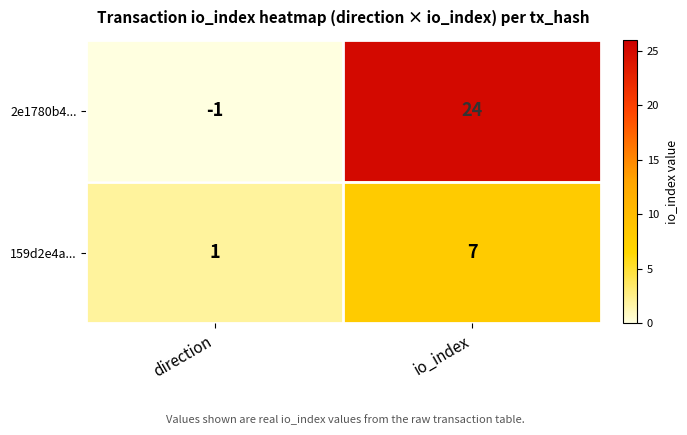

What is the sum of all 159d2e4a... values?

8